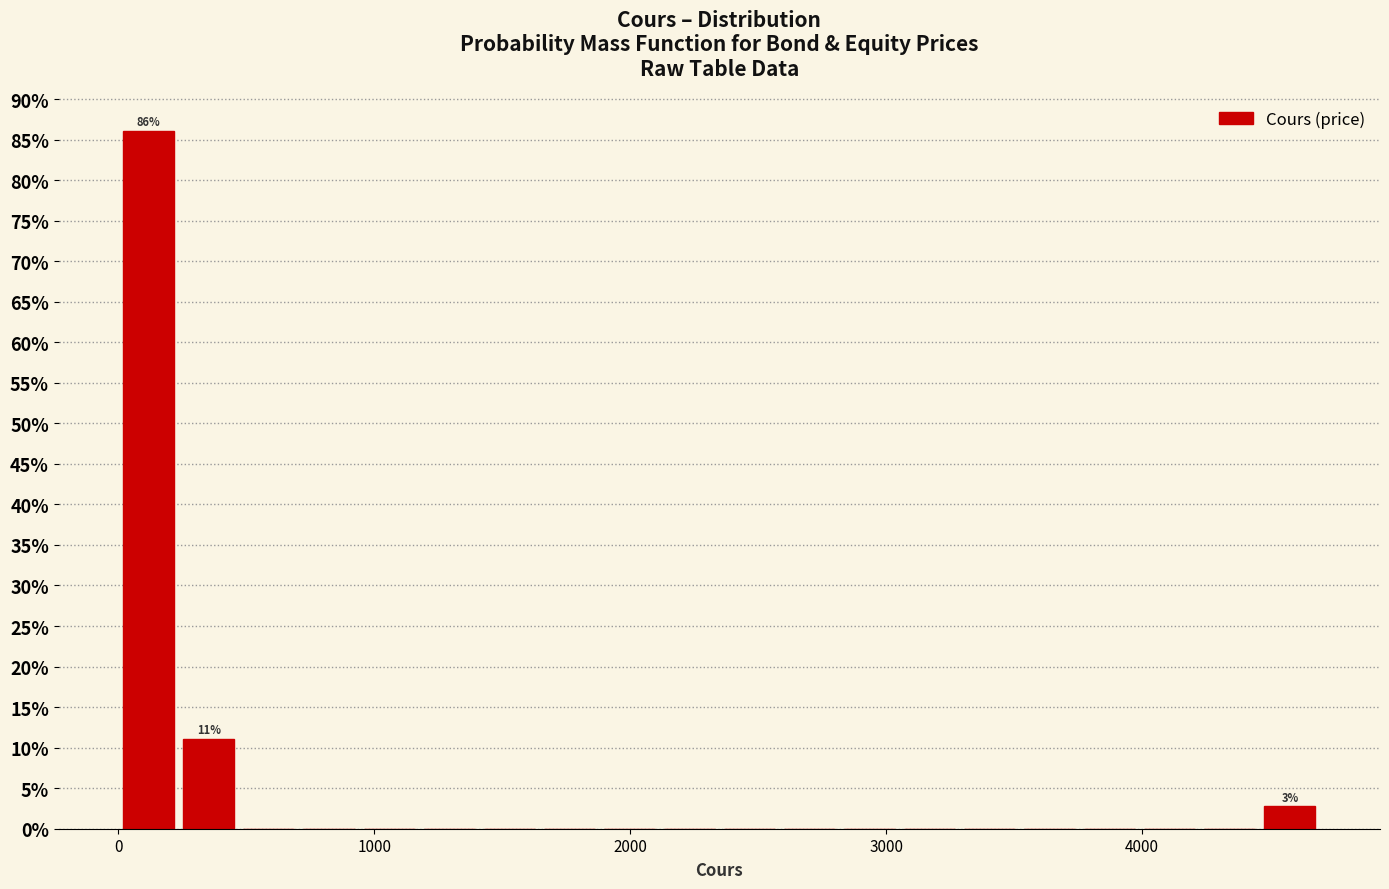

Read against the x-axis, roughly where is the centre of the tallest bar?

100